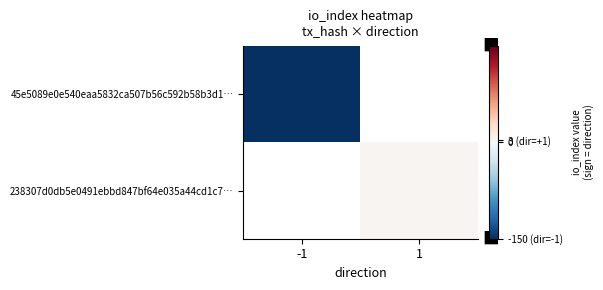

Rank the categories by 238307d0db5e0491ebbd847bf64e035a44cd1c7… value from lowest to highest.

-1, 1